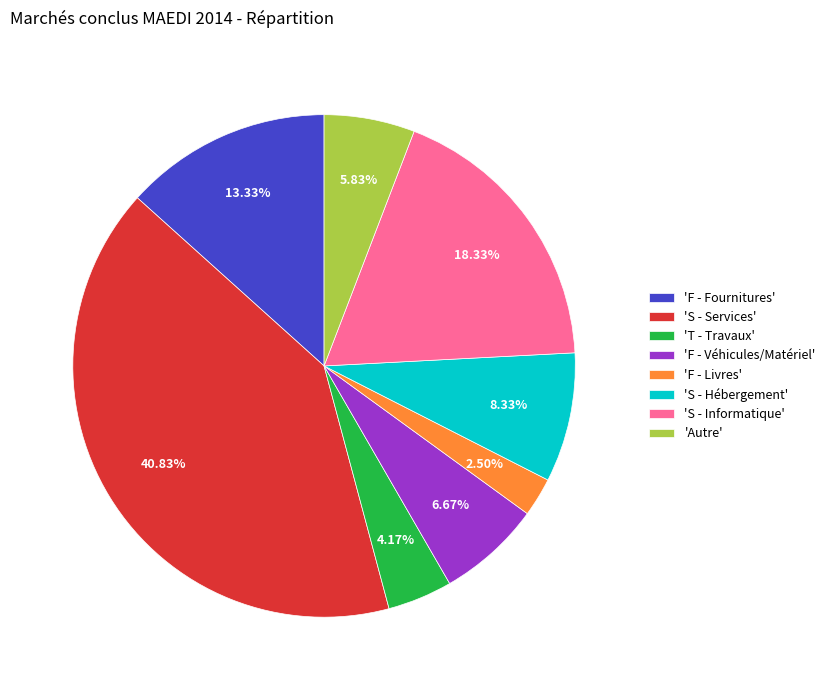

Do 'S - Hébergement' and 'T - Travaux' together represent more than half of the pie?

No